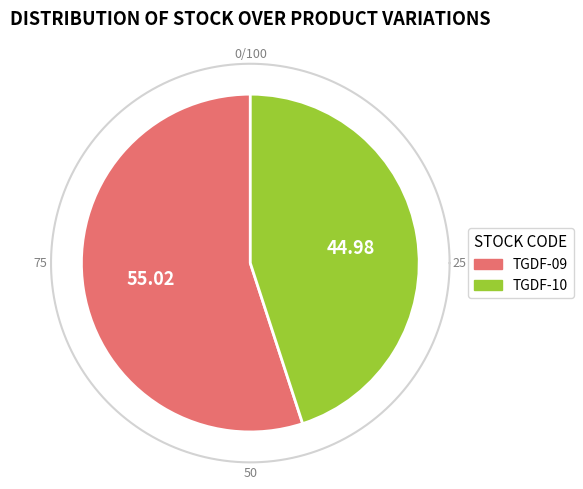

Which has a higher value, TGDF-10 or TGDF-09?

TGDF-09